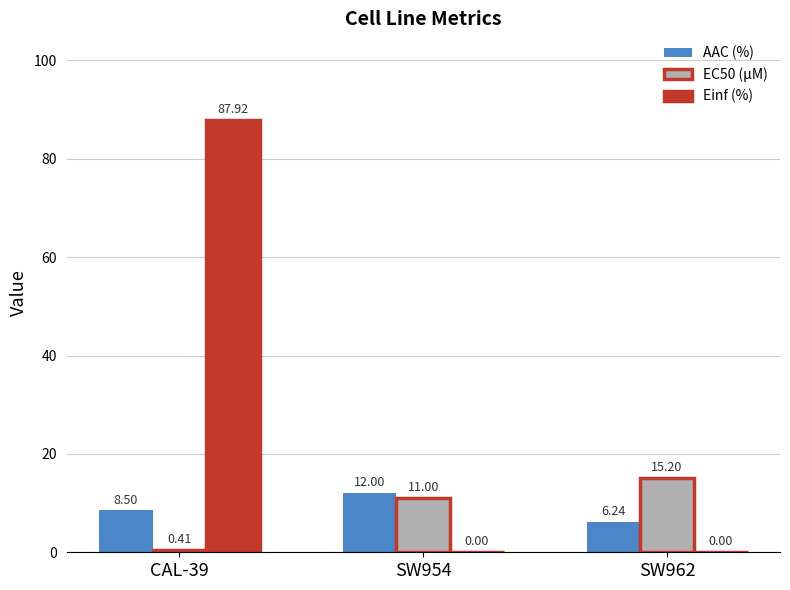

What is the maximum value shown in the chart?

87.9